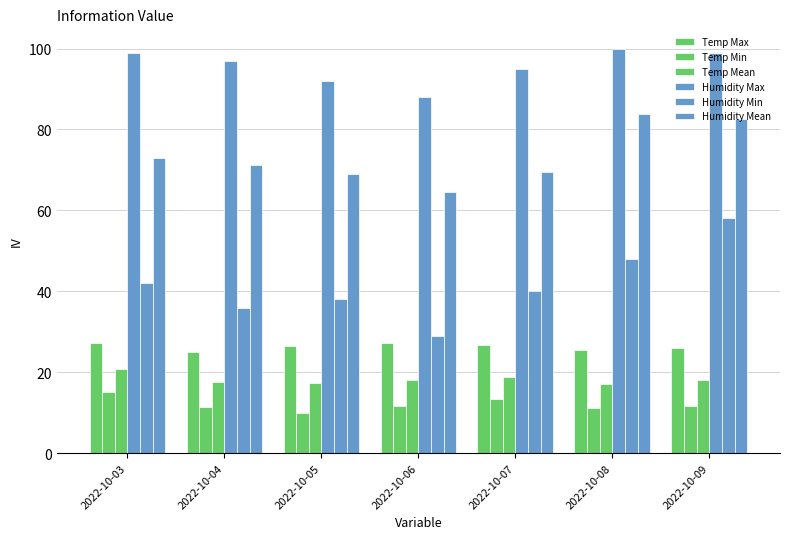

At which label is Temp Max closest to 26?

2022-10-09